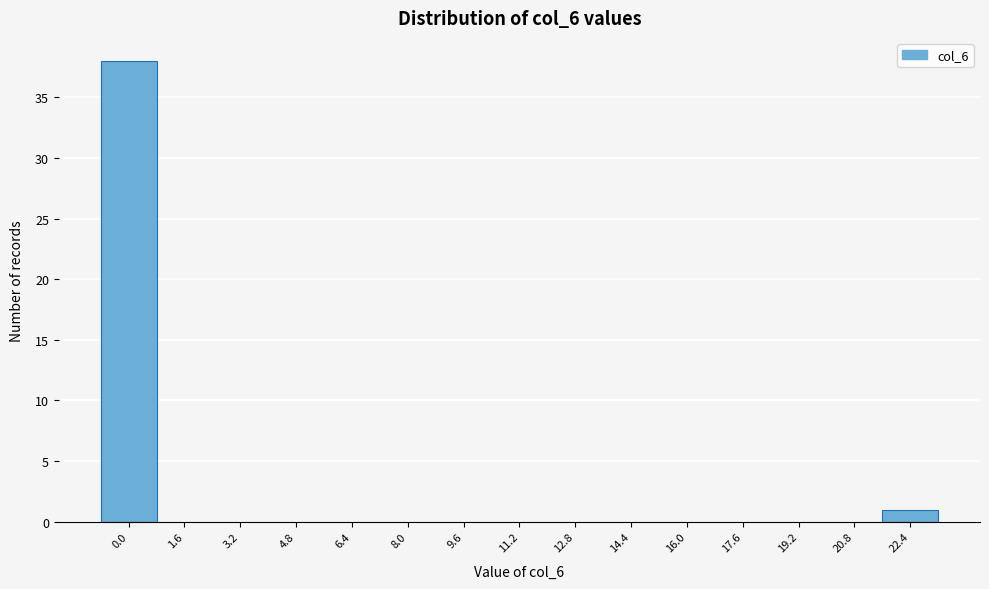

Reading left to right, extract all data points from this chart.

0.0=38	1.6=0	3.2=0	4.8=0	6.4=0	8.0=0	9.6=0	11.2=0	12.8=0	14.4=0	16.0=0	17.6=0	19.2=0	20.8=0	22.4=1